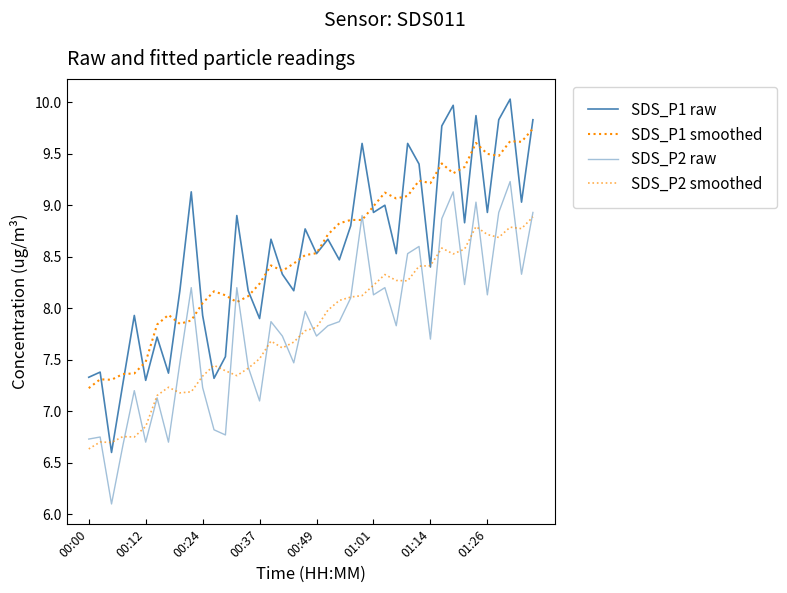

Which series has the largest range (max minus min)?

SDS_P1 raw